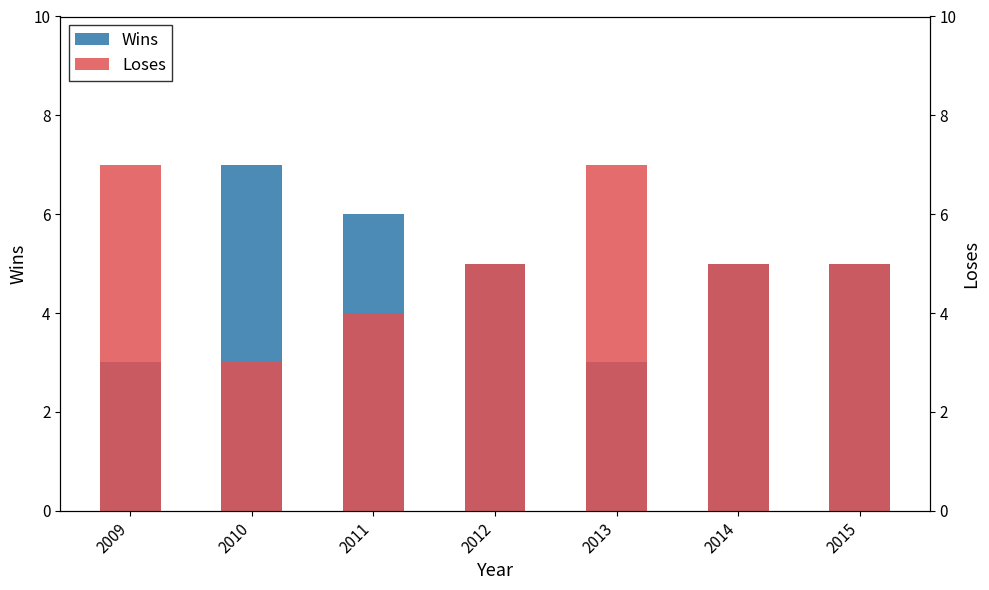

Reading left to right, transcribe all the data shown in this chart.

Wins: 2009=3	2010=7	2011=6	2012=5	2013=3	2014=5	2015=5
Loses: 2009=7	2010=3	2011=4	2012=5	2013=7	2014=5	2015=5